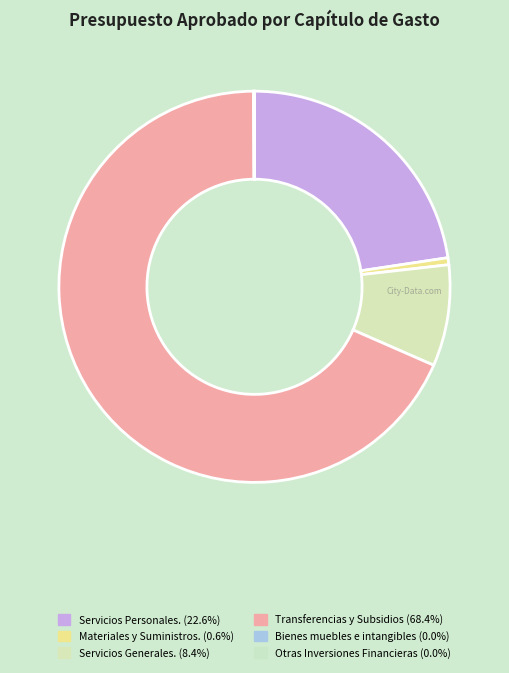

How many slices are in this pie chart?

6